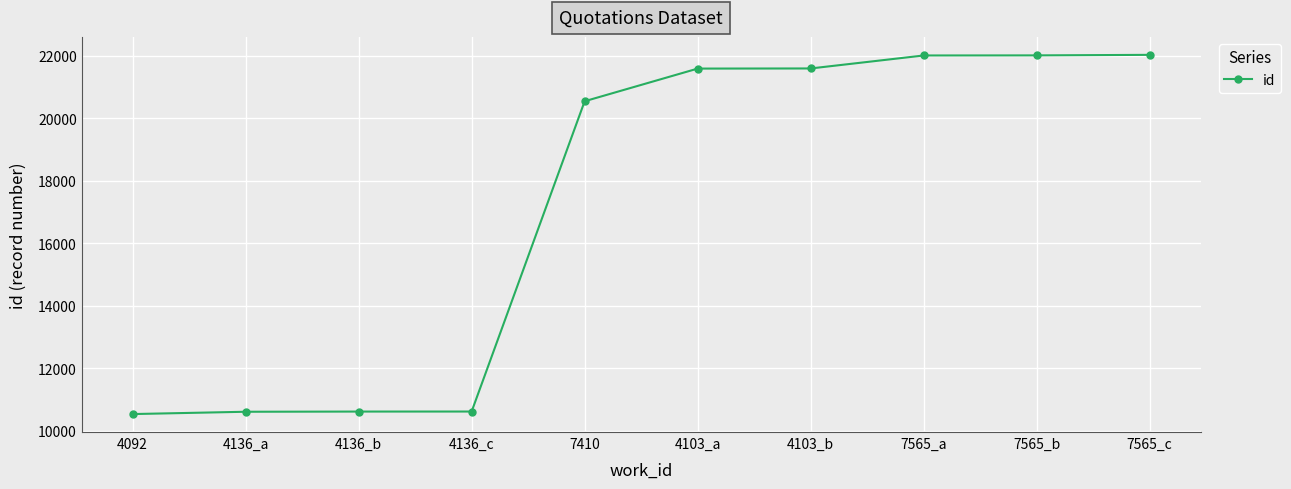

At which label is the value closest to 16283?

7410